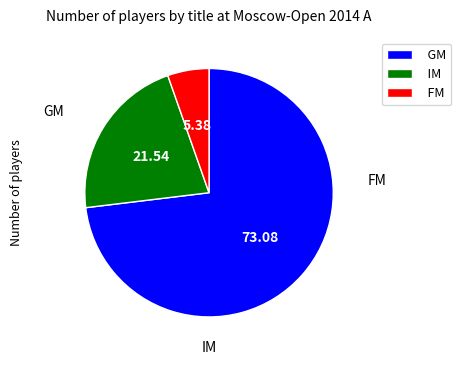

What percentage is the FM slice, to the nearest percent?

5%